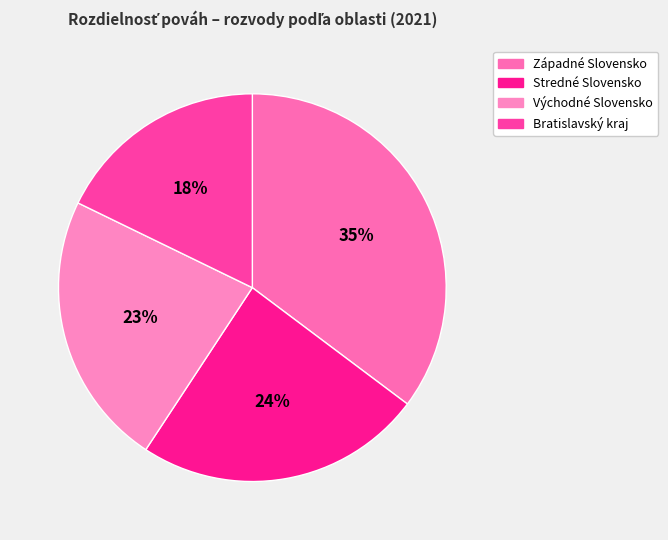

Is Stredné Slovensko the majority of the pie?

No